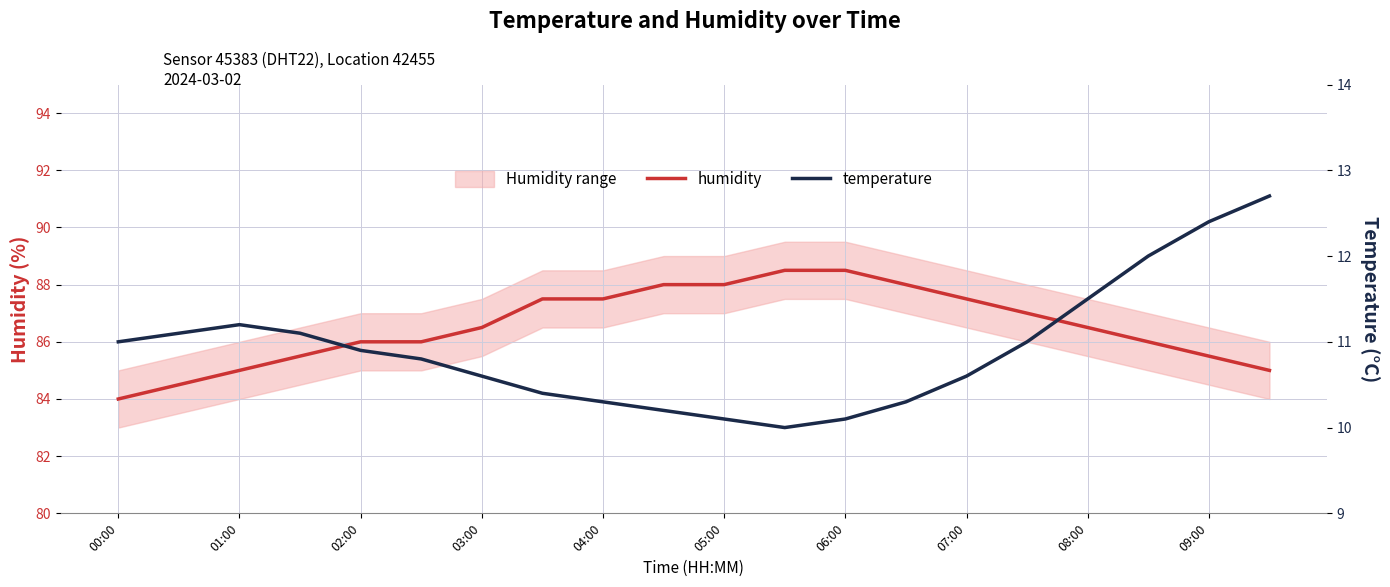

Rank the series at 15 from lowest to highest value.

temperature, humidity